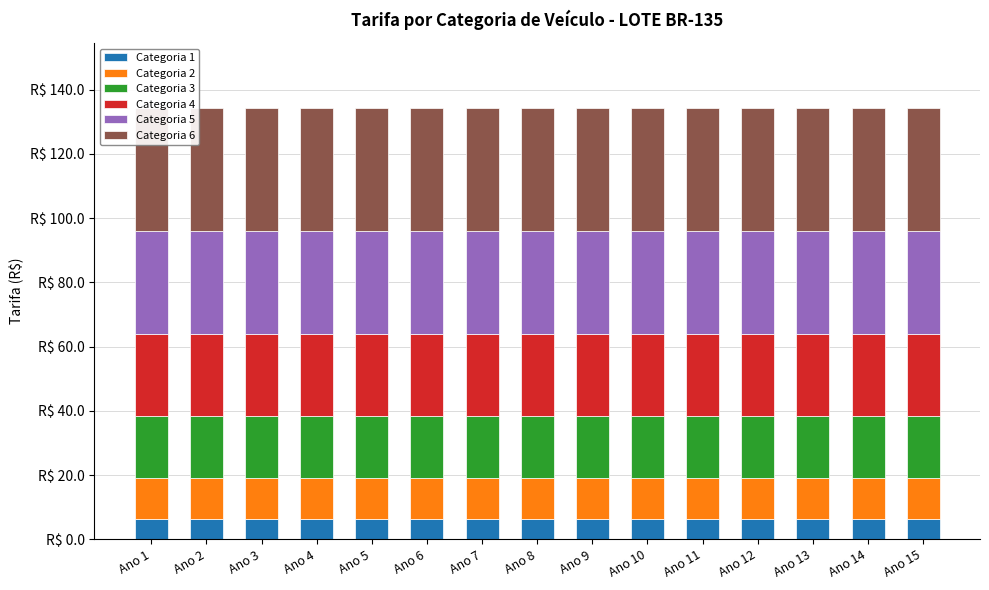

The Categoria 5 series shows 42.1 at Ano 3. True or false?

False